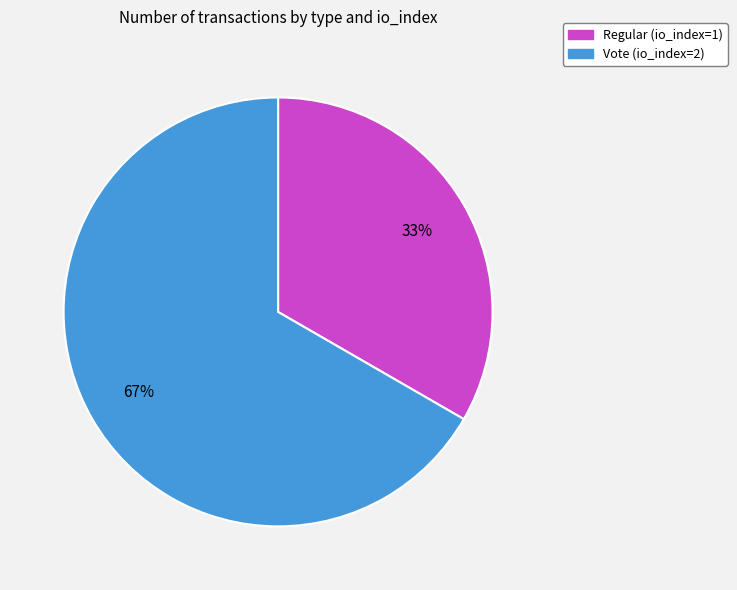

What is the smallest slice in the pie chart?

Regular (io_index=1)